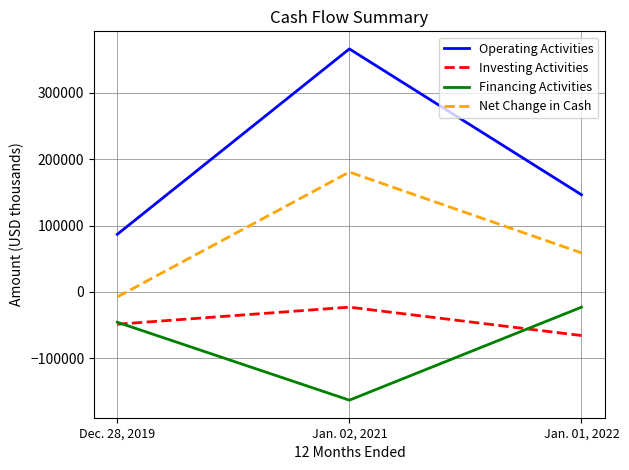

Reading left to right, transcribe all the data shown in this chart.

Operating Activities: Dec. 28, 2019=86893	Jan. 02, 2021=366427	Jan. 01, 2022=146520
Investing Activities: Dec. 28, 2019=-48691	Jan. 02, 2021=-22944	Jan. 01, 2022=-65756
Financing Activities: Dec. 28, 2019=-45687	Jan. 02, 2021=-163191	Jan. 01, 2022=-23019
Net Change in Cash: Dec. 28, 2019=-7536	Jan. 02, 2021=180768	Jan. 01, 2022=58906